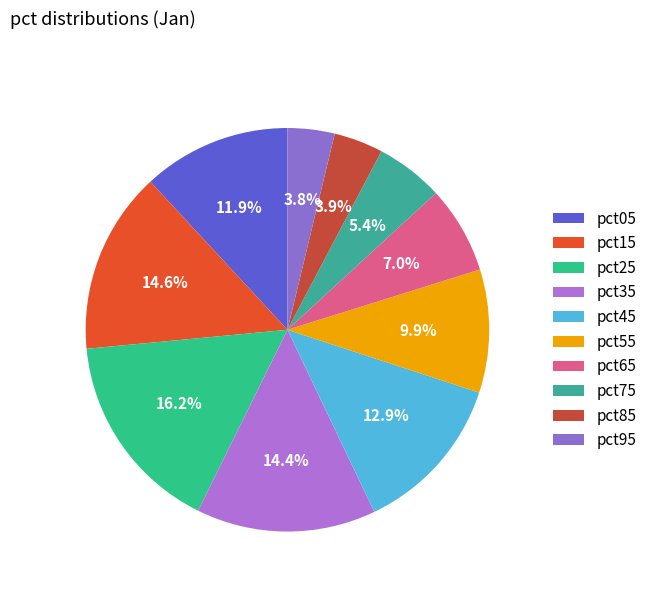

To the nearest percent, what portion does pct25 represent?

16%